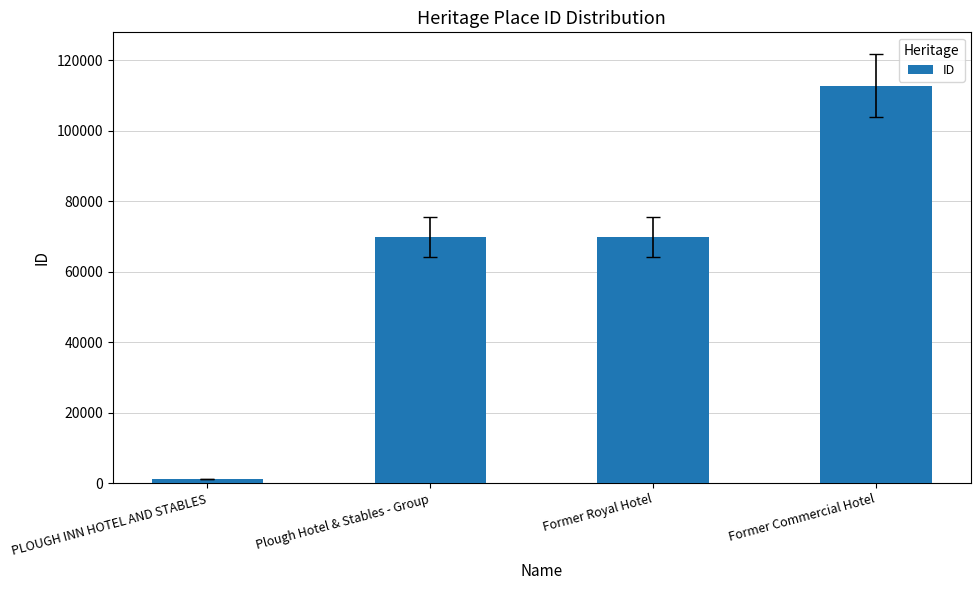

Read the value at Plough Hotel & Stables - Group, to the nearest 50.

69850